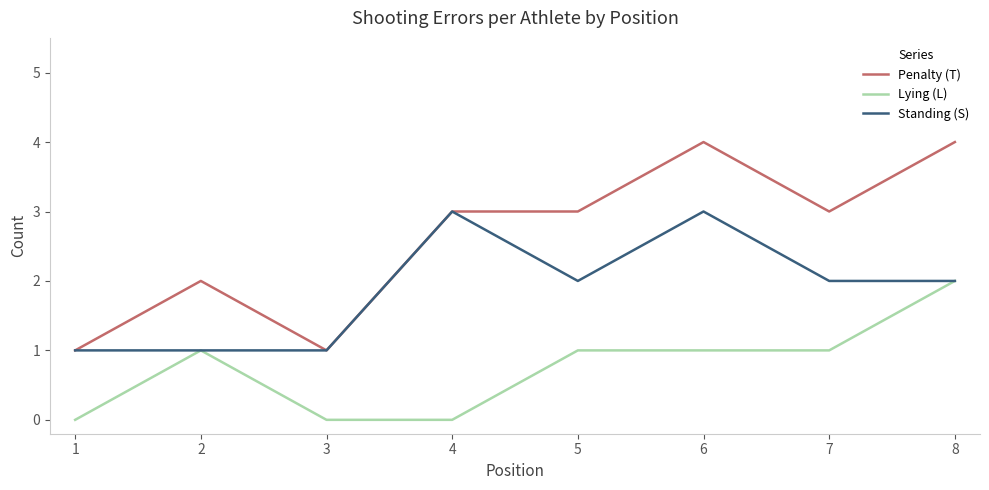

What is the difference between the Penalty (T) values at 1 and 7?

2